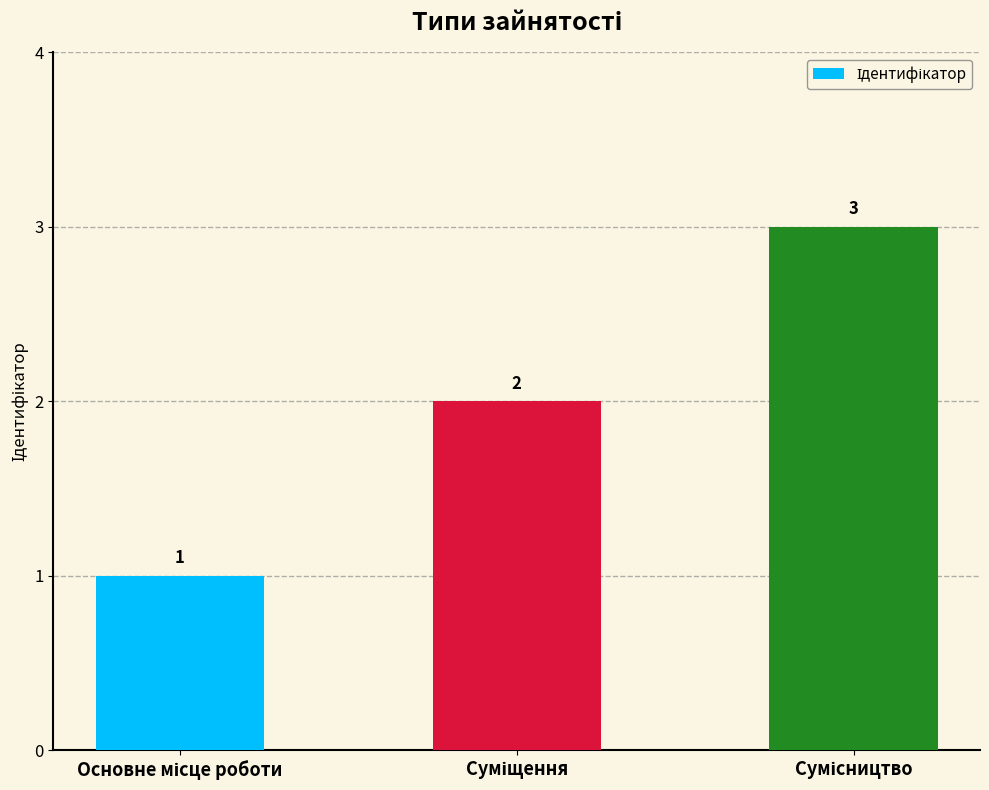

What is the value of the 1st bar from the left?

1